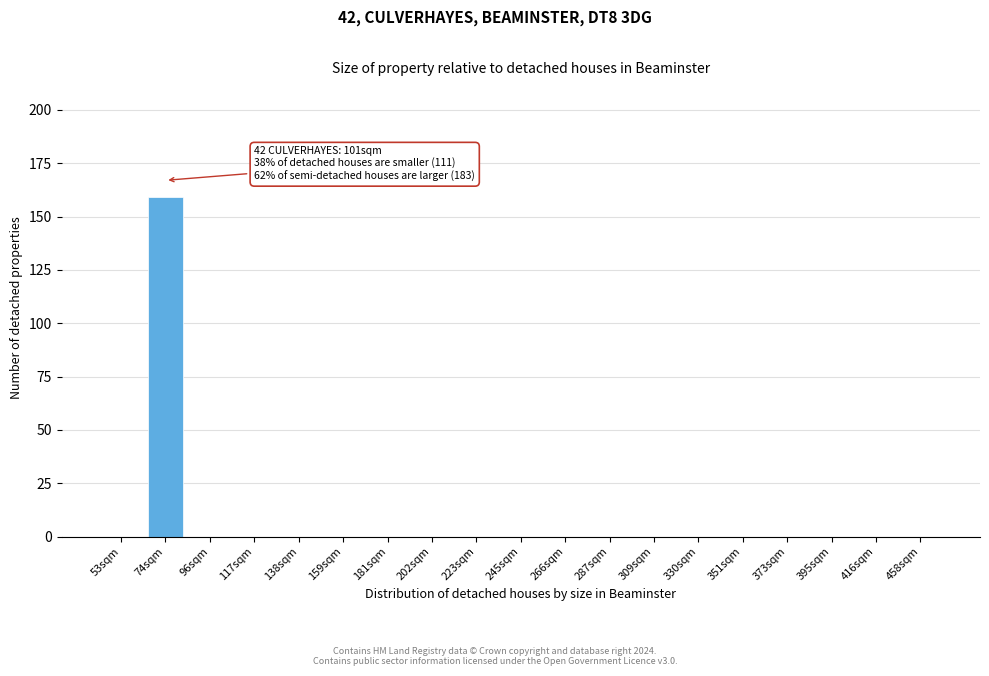

Reading left to right, what are all the values shown in this chart?

53sqm=0	74sqm=159	96sqm=0	117sqm=0	138sqm=0	159sqm=0	181sqm=0	202sqm=0	223sqm=0	245sqm=0	266sqm=0	287sqm=0	309sqm=0	330sqm=0	351sqm=0	373sqm=0	395sqm=0	416sqm=0	458sqm=0